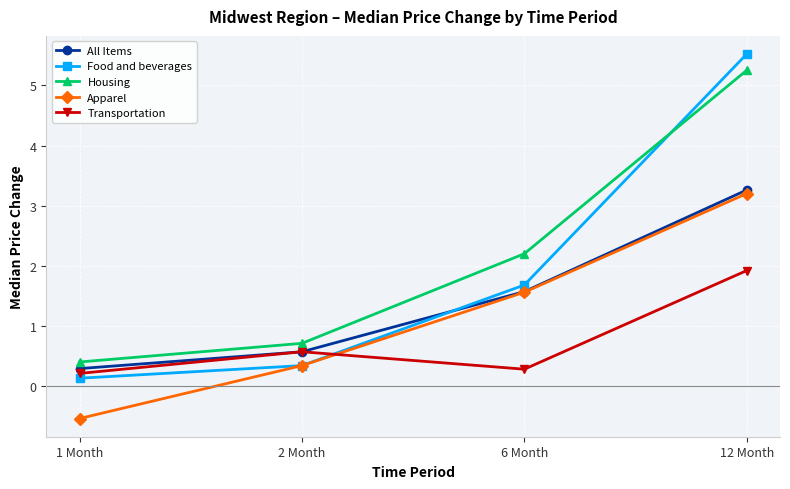

What is the total value across all series at 2 Month?

2.5